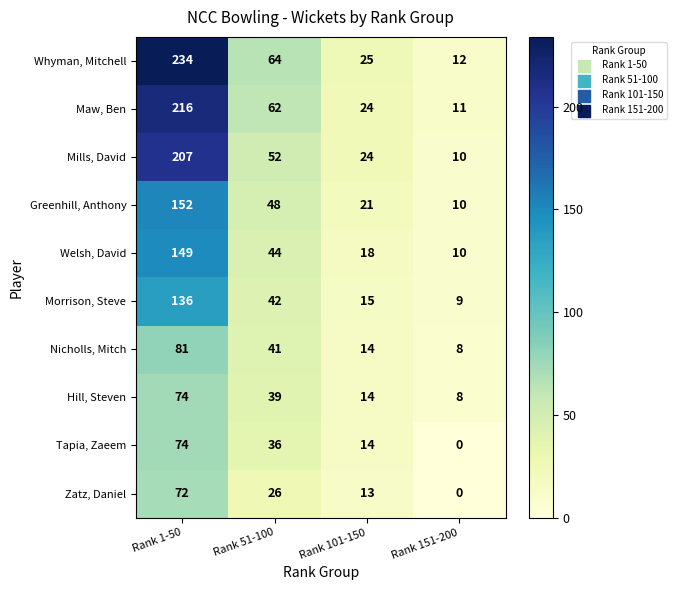

At which category is the sum across all series the highest?

Rank 1-50